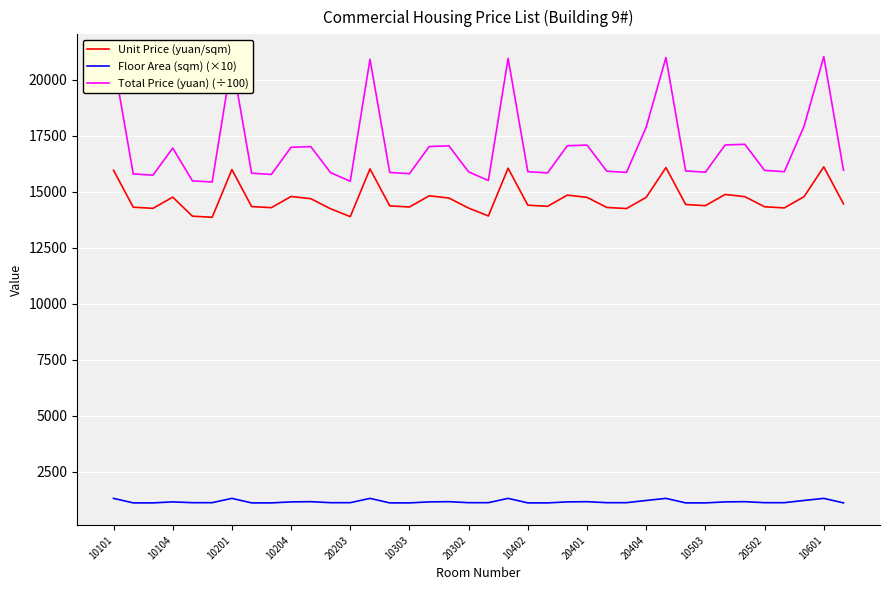

List the series in order of their peak value, highest first.

Total Price (yuan) (÷100), Unit Price (yuan/sqm), Floor Area (sqm) (×10)